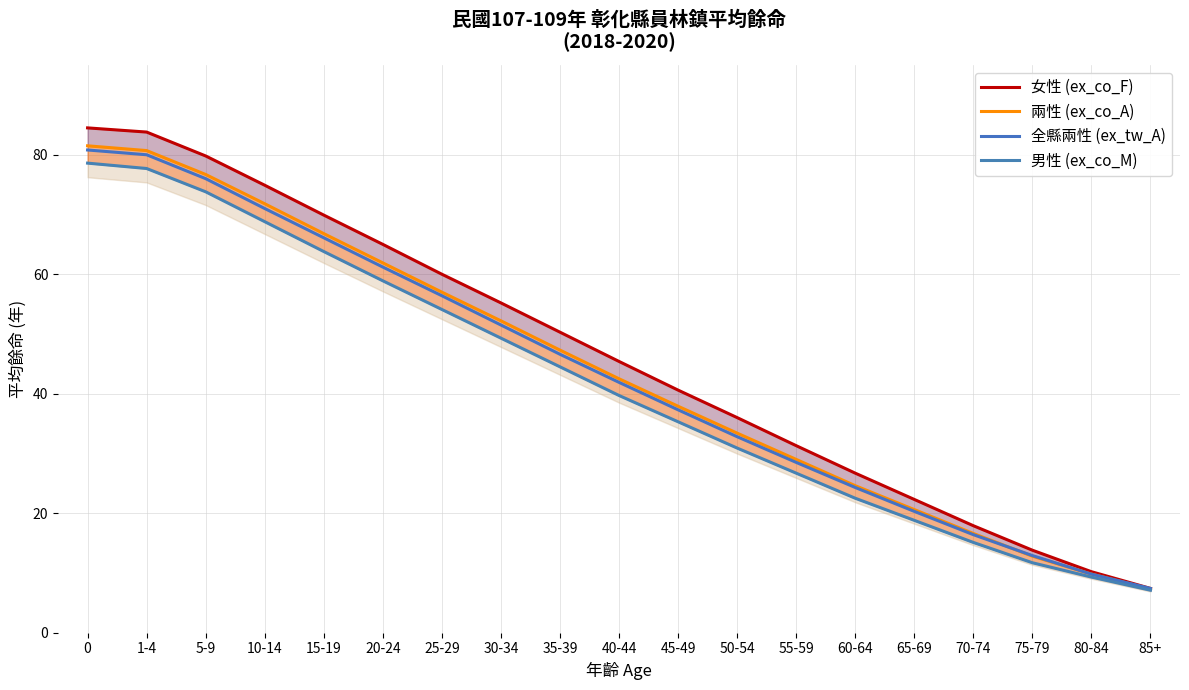

What is the value of the 全縣兩性 (ex_tw_A) point at the 13th from the left?

28.5